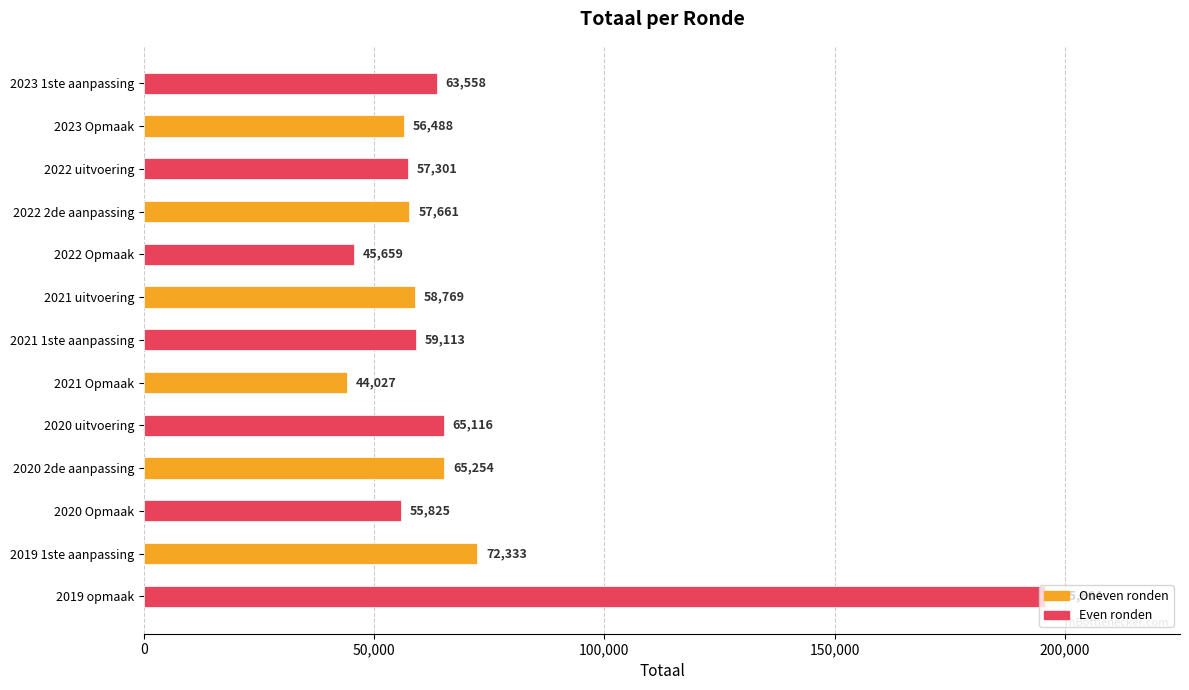

List the labels in order of value, smallest first.

2021 Opmaak, 2022 Opmaak, 2020 Opmaak, 2023 Opmaak, 2022 uitvoering, 2022 2de aanpassing, 2021 uitvoering, 2021 1ste aanpassing, 2023 1ste aanpassing, 2020 uitvoering, 2020 2de aanpassing, 2019 1ste aanpassing, 2019 opmaak